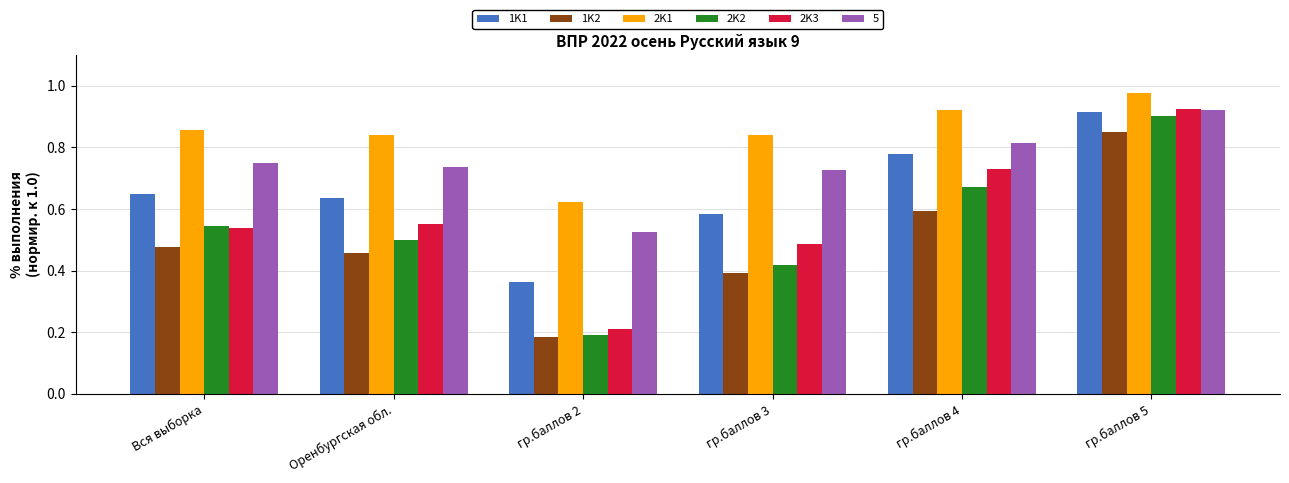

At which label is 2K2 closest to 0?

гр.баллов 2